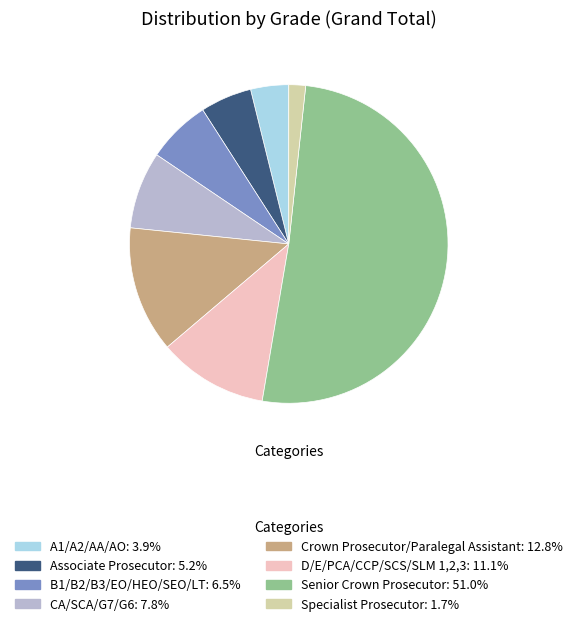

Is the sum of Senior Crown Prosecutor and D/E/PCA/CCP/SCS/SLM 1,2,3 greater than half?

Yes